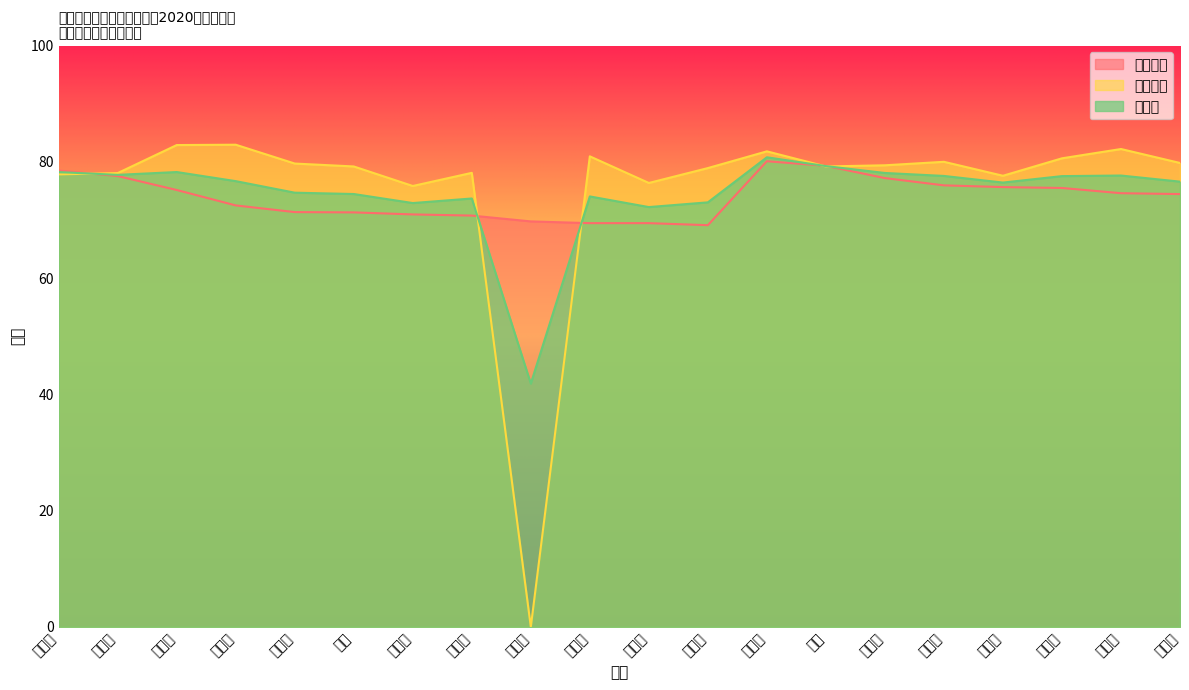

Between which two adjacent categories do 总成绩 and 面试成绩 first intersect?

李泽陆 and 王翠雅